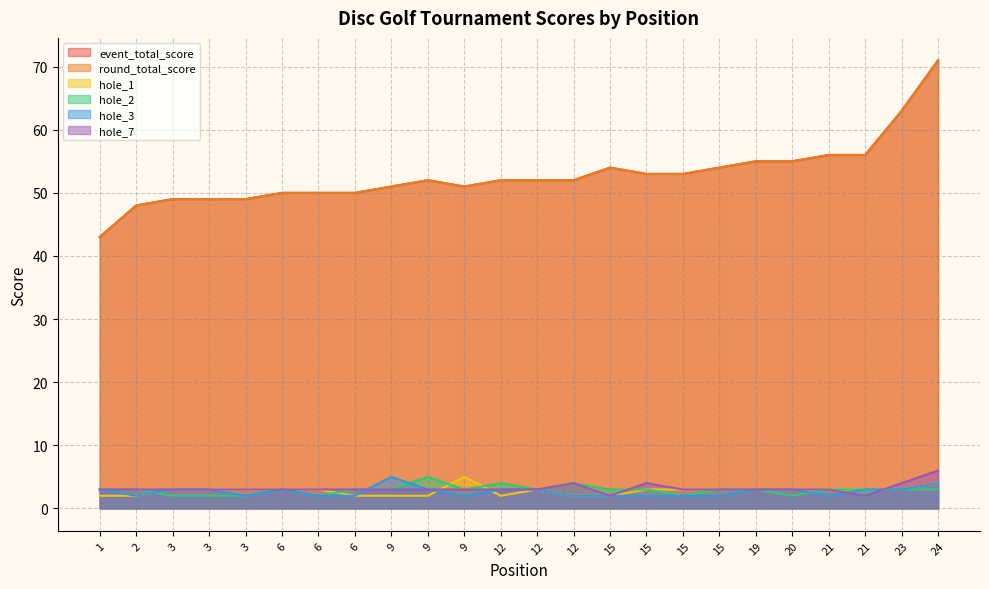

What is the value of the hole_3 point at the 24th from the left?

4